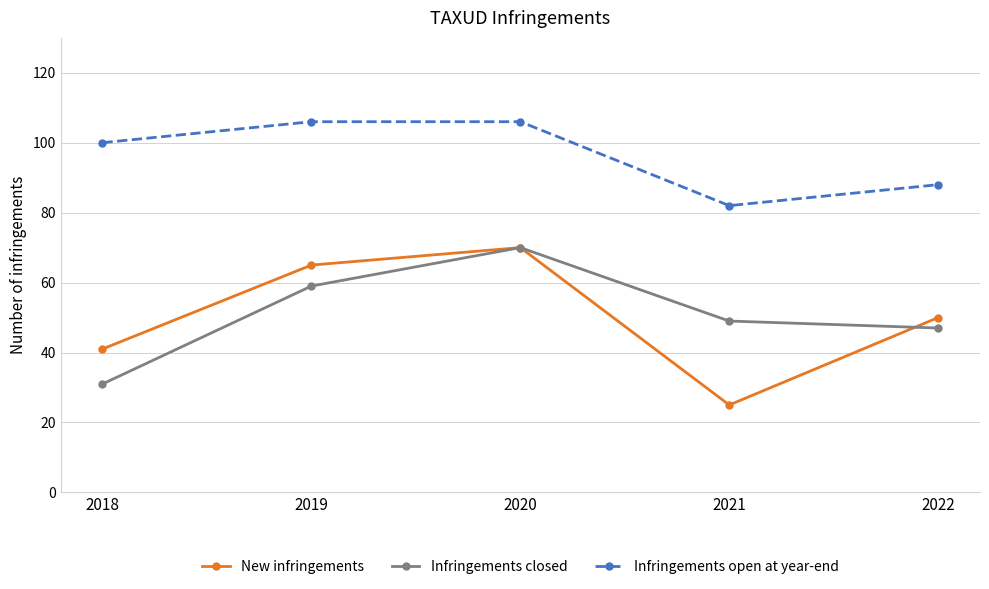

What is the approximate value of Infringements open at year-end at 2018, to the nearest 5?

100